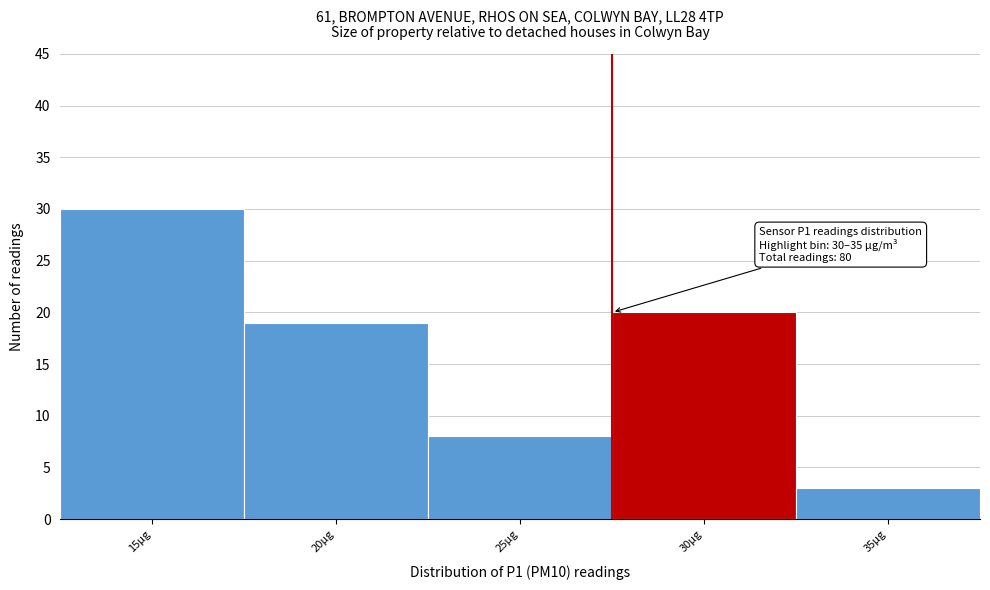

Reading right to left, what are all the values shown in this chart?

3	20	8	19	30